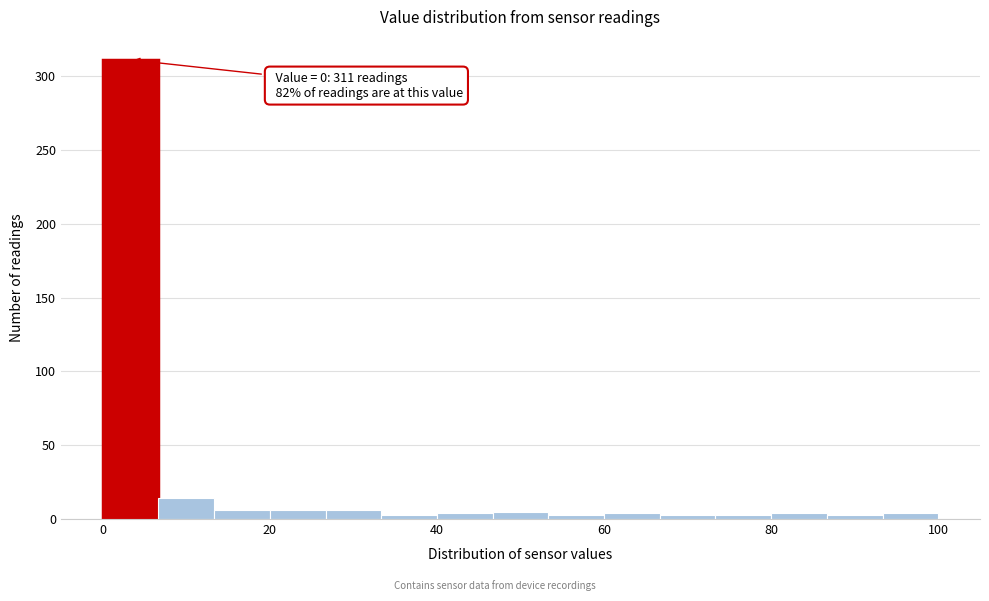

Read against the x-axis, roughly where is the centre of the tallest bar?

4